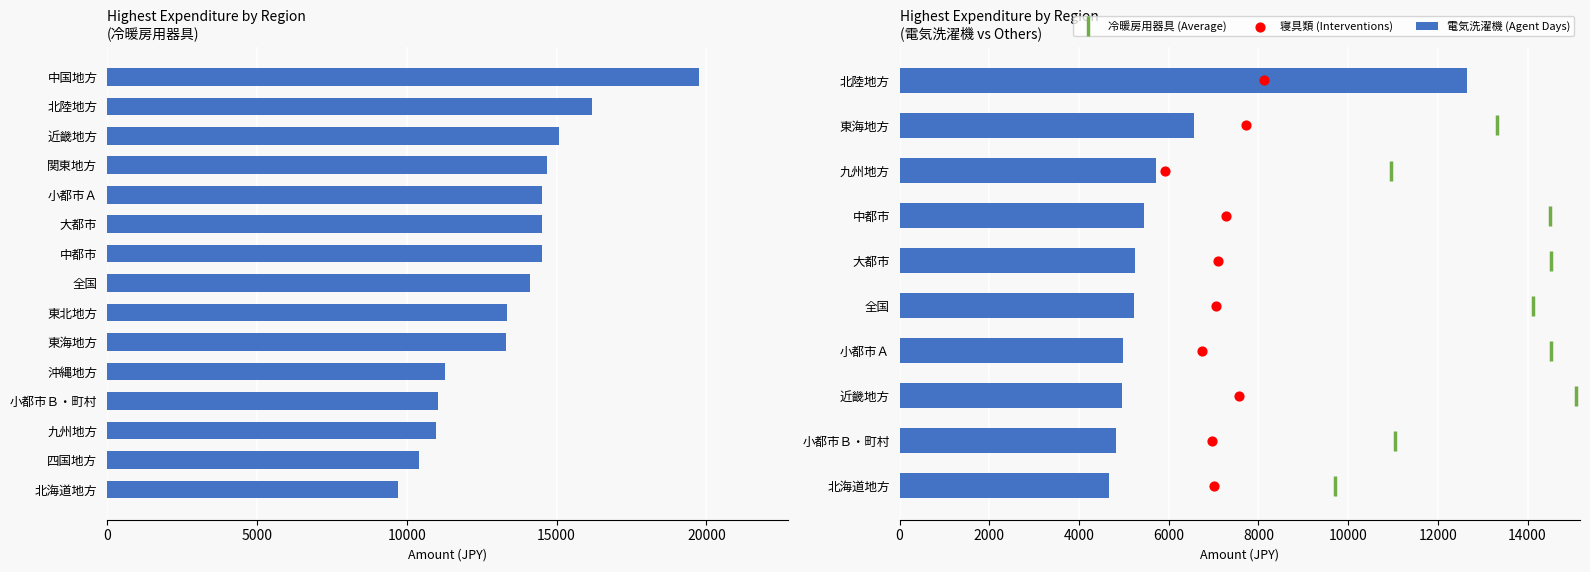

At which category is the sum across all series the highest?

北陸地方